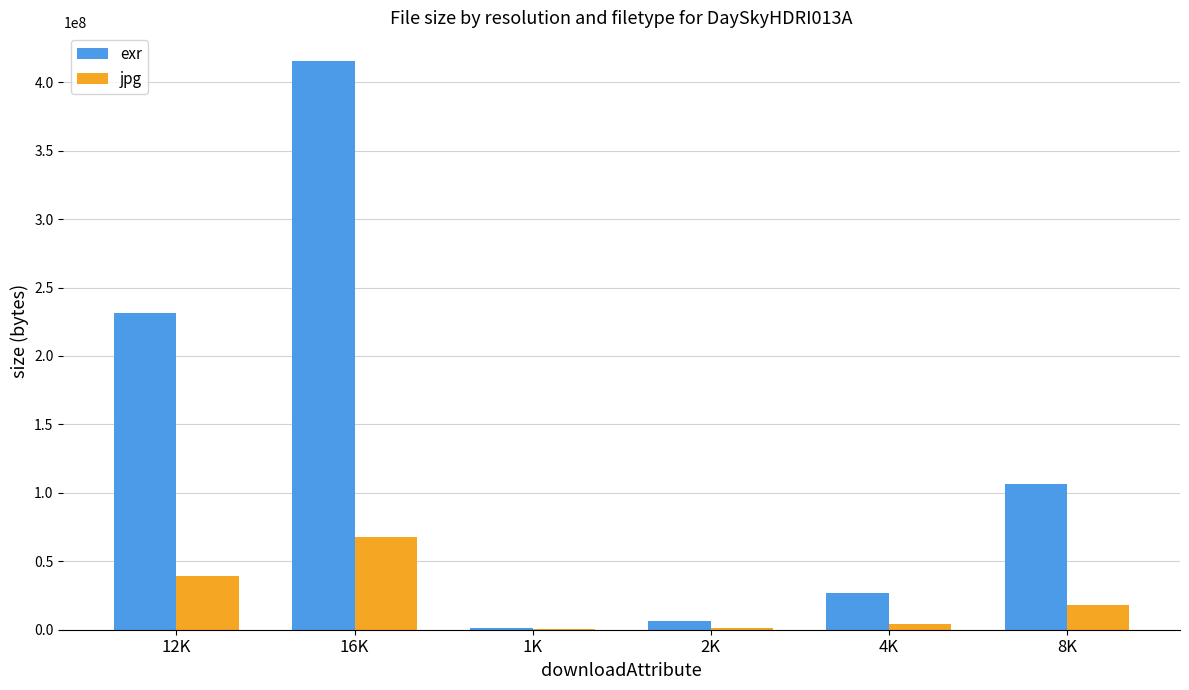

At which category is the sum across all series the highest?

16K